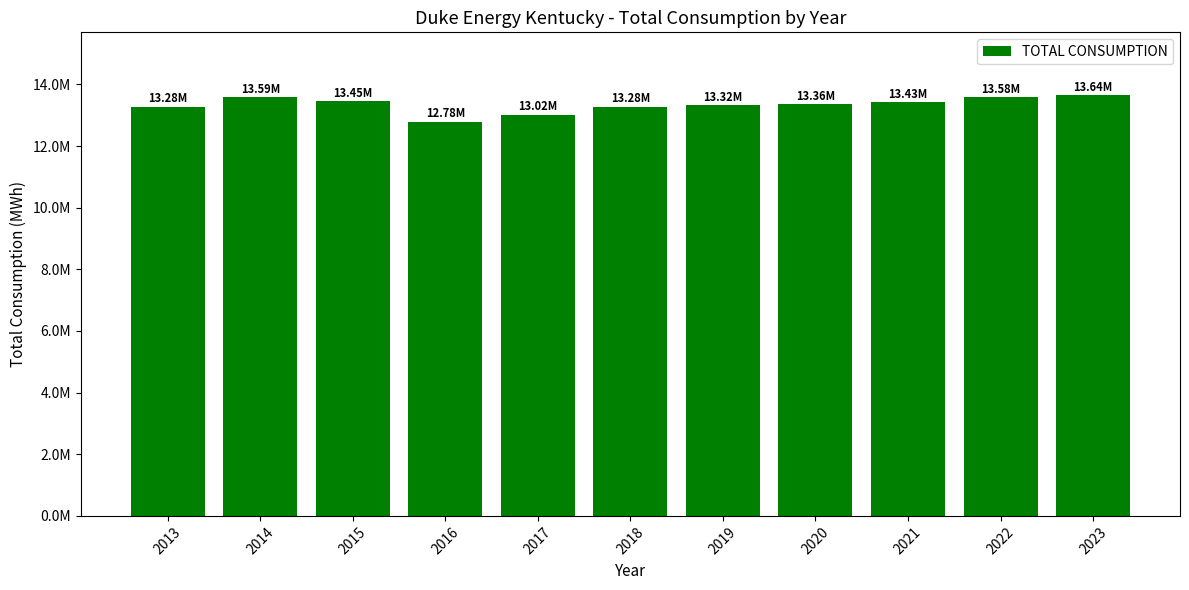

The value at 2017 is 13018475.0. True or false?

True